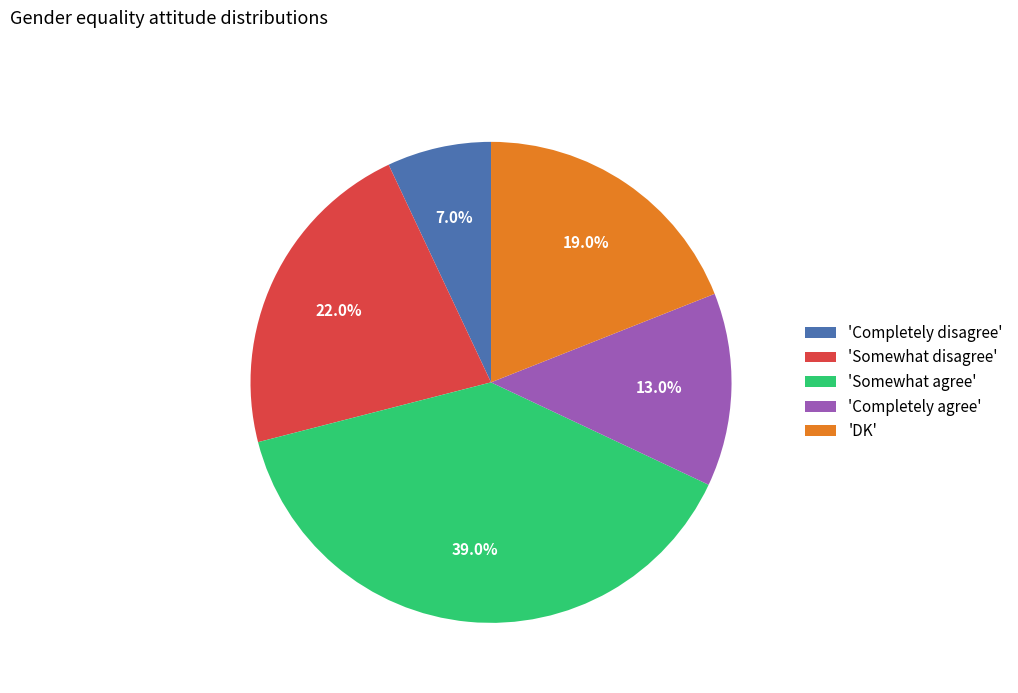

How much of the chart is everything except 'DK'?

81.0%